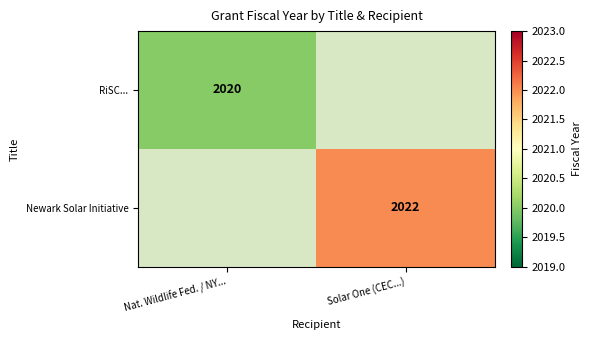

True or false: Newark Solar Initiative has a value of 748.7 at Solar One (CEC...).

False